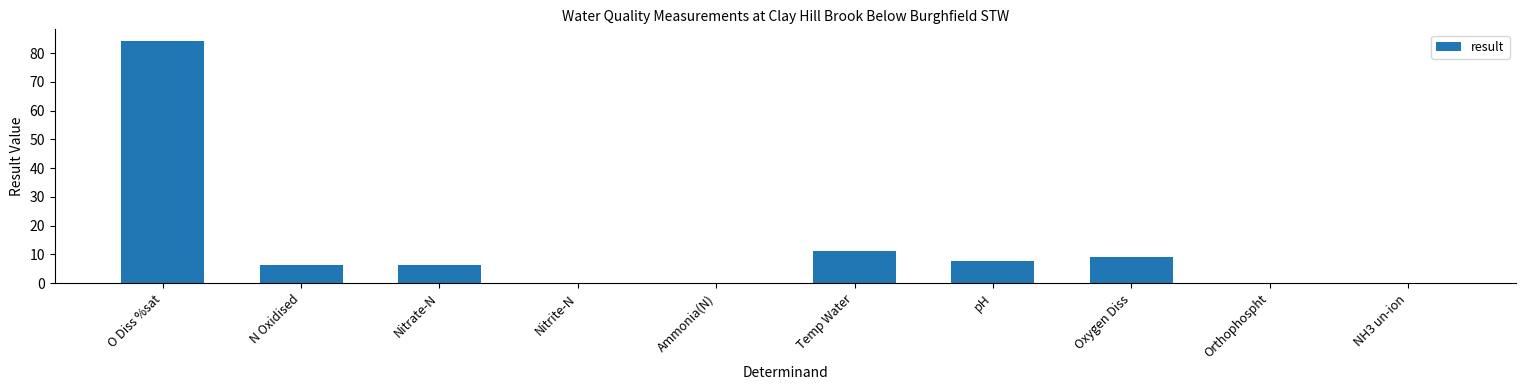

Where is the data nearest to the value 42?

Temp Water